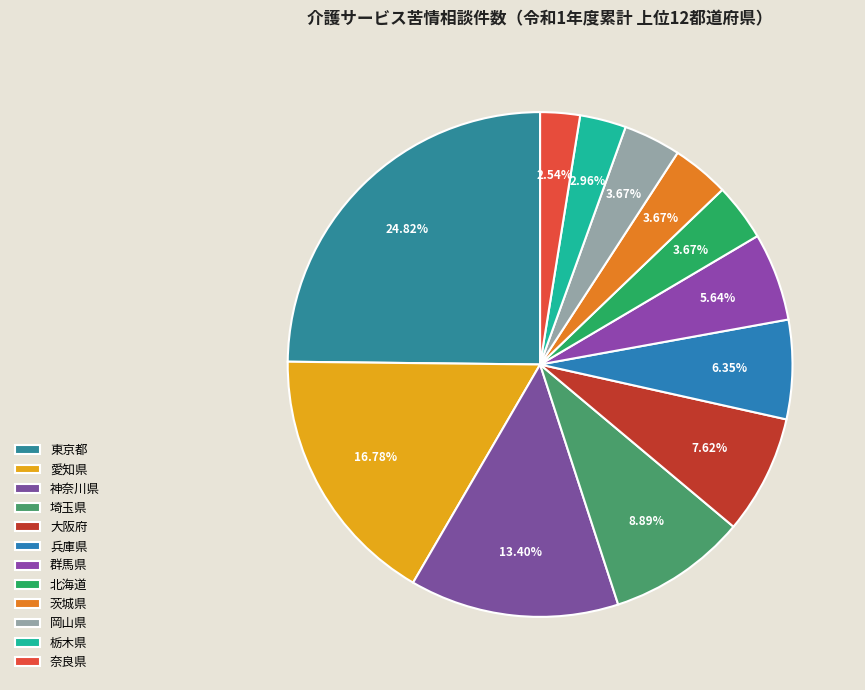

Between 大阪府 and 東京都, which is larger?

東京都